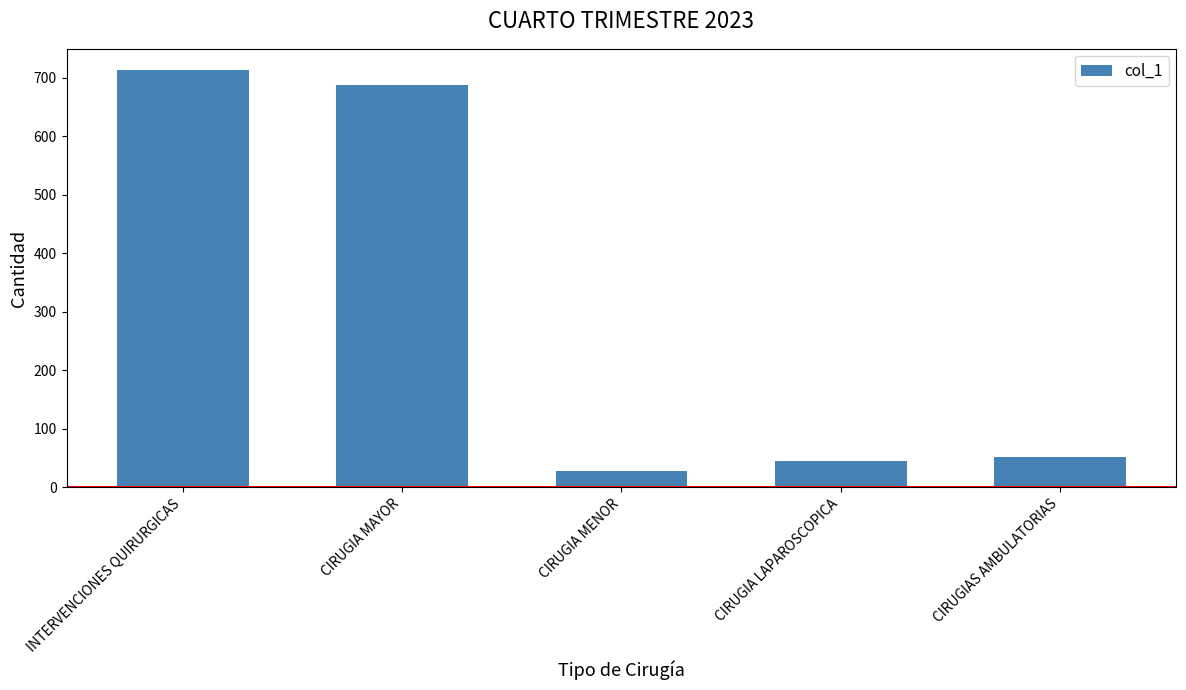

Rank the categories by value from lowest to highest.

CIRUGIA MENOR, CIRUGIA LAPAROSCOPICA, CIRUGIAS AMBULATORIAS, CIRUGIA MAYOR, INTERVENCIONES QUIRURGICAS